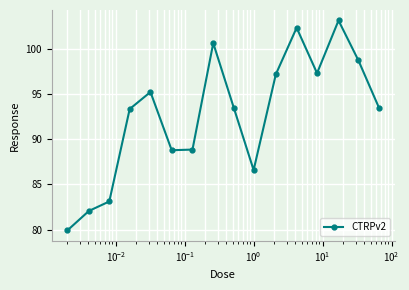

How many points are higher than both their immediate neighbors (excluding endpoints)?

4